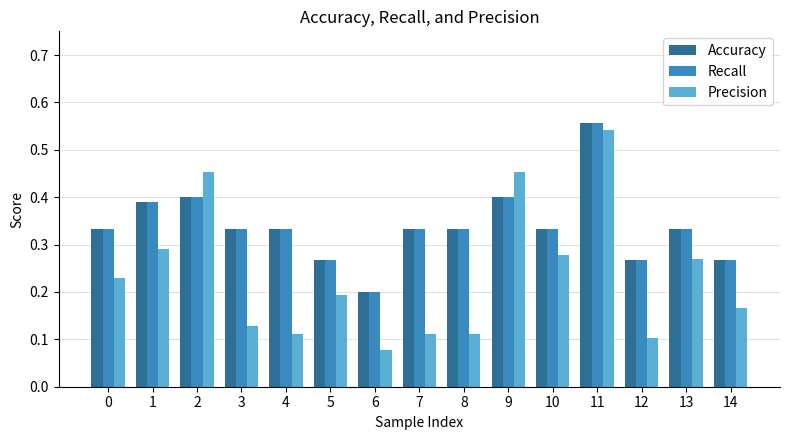

What is the total value across all series at 13?

0.9